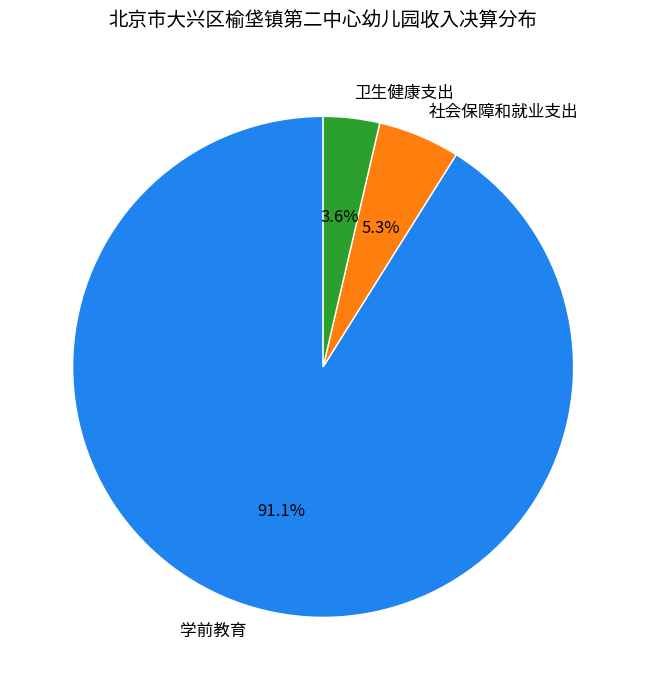

Between 卫生健康支出 and 社会保障和就业支出, which is larger?

社会保障和就业支出